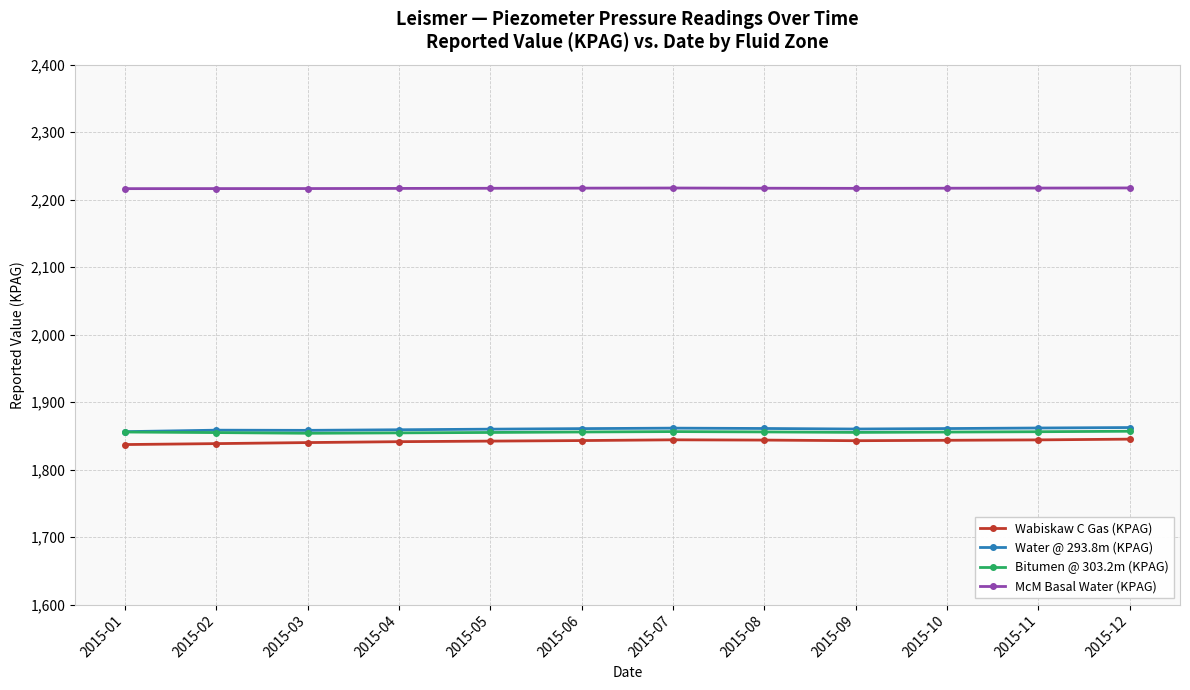

What is the difference between the maximum and minimum values in the Wabiskaw C Gas (KPAG) series?

8.0